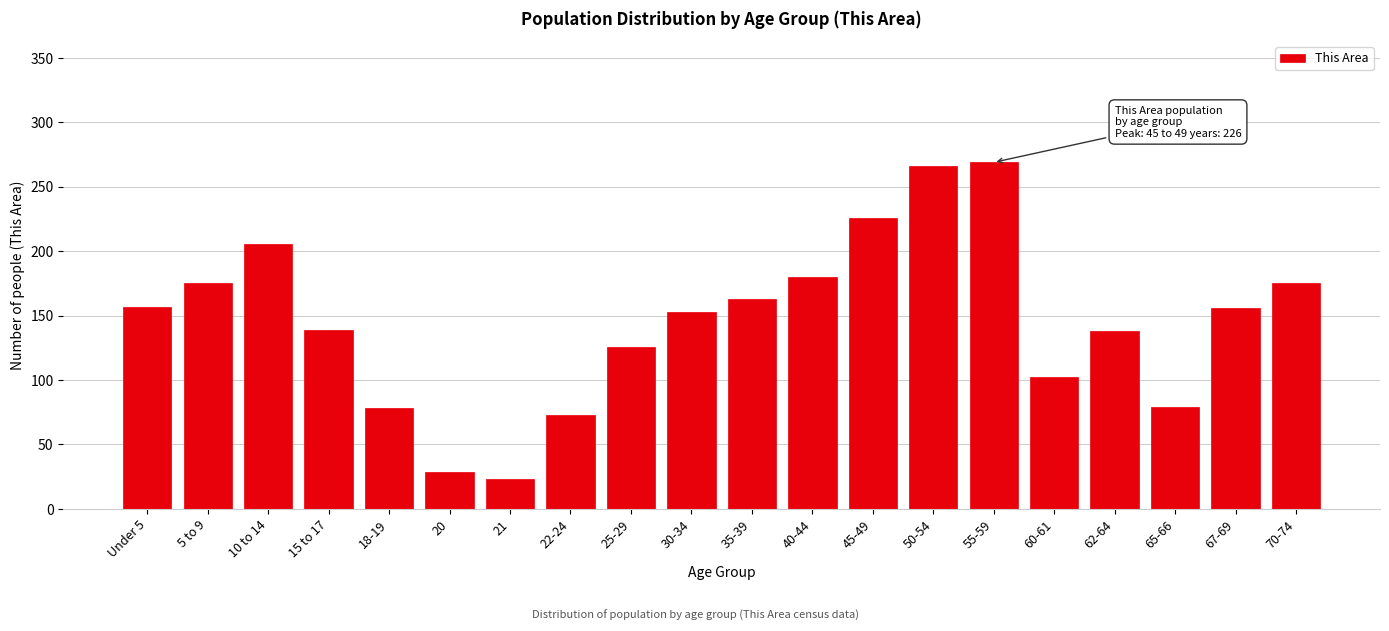

What is the minimum value shown in the chart?

23